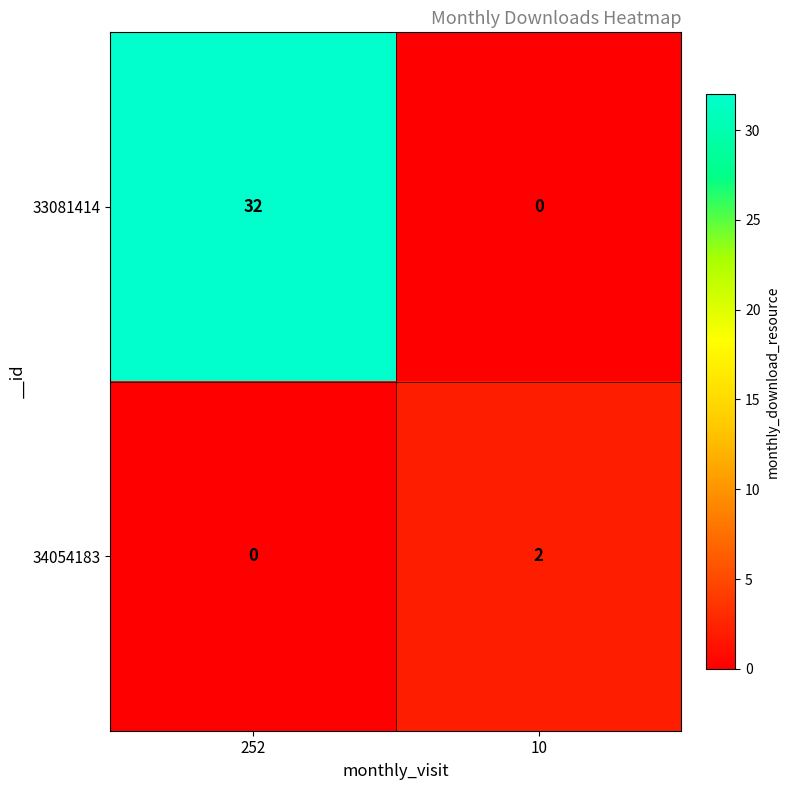

What is the spread (max minus min) of values at 252?

32